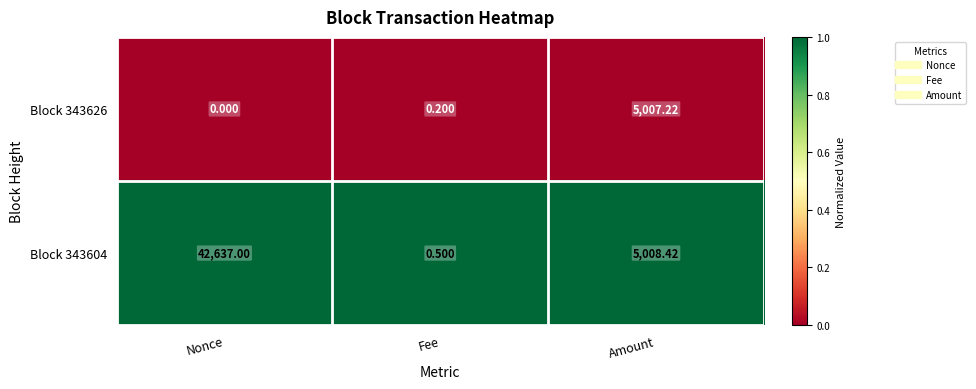

At which label is Block 343604 closest to 21318?

Amount